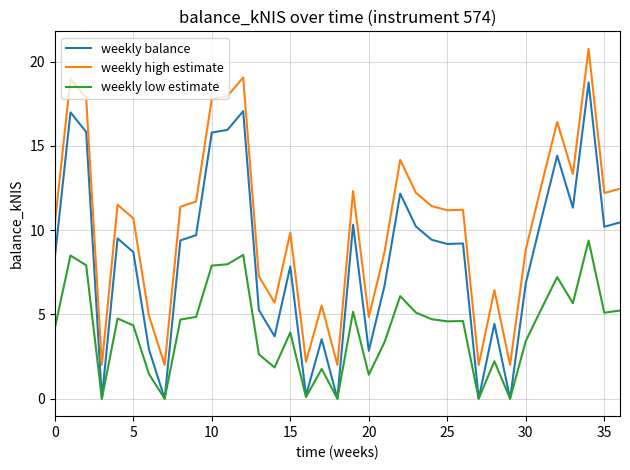

What is the maximum value shown in the chart?

20.8